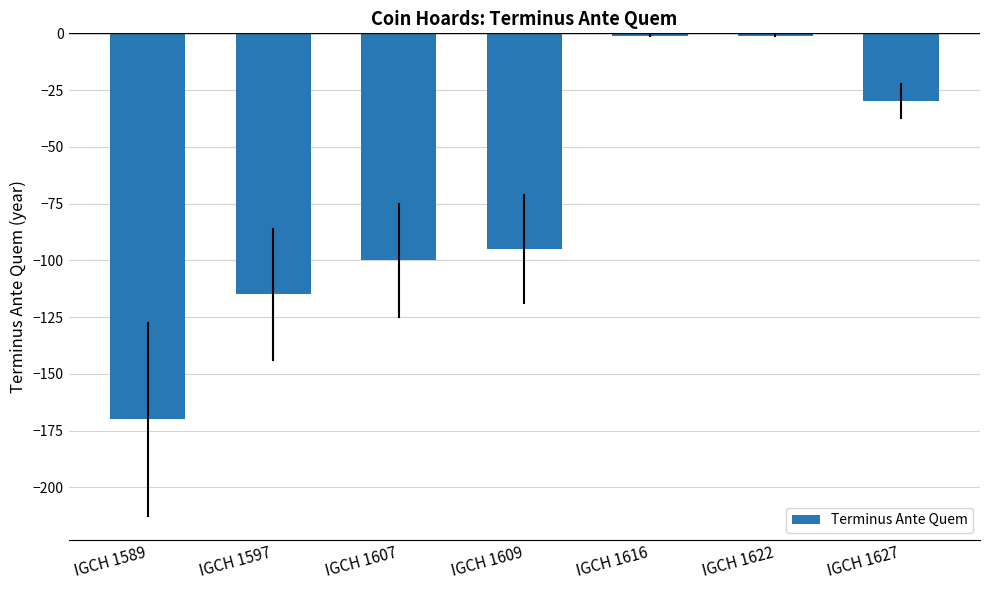

The chart shows a value of -54 at IGCH 1627. True or false?

False